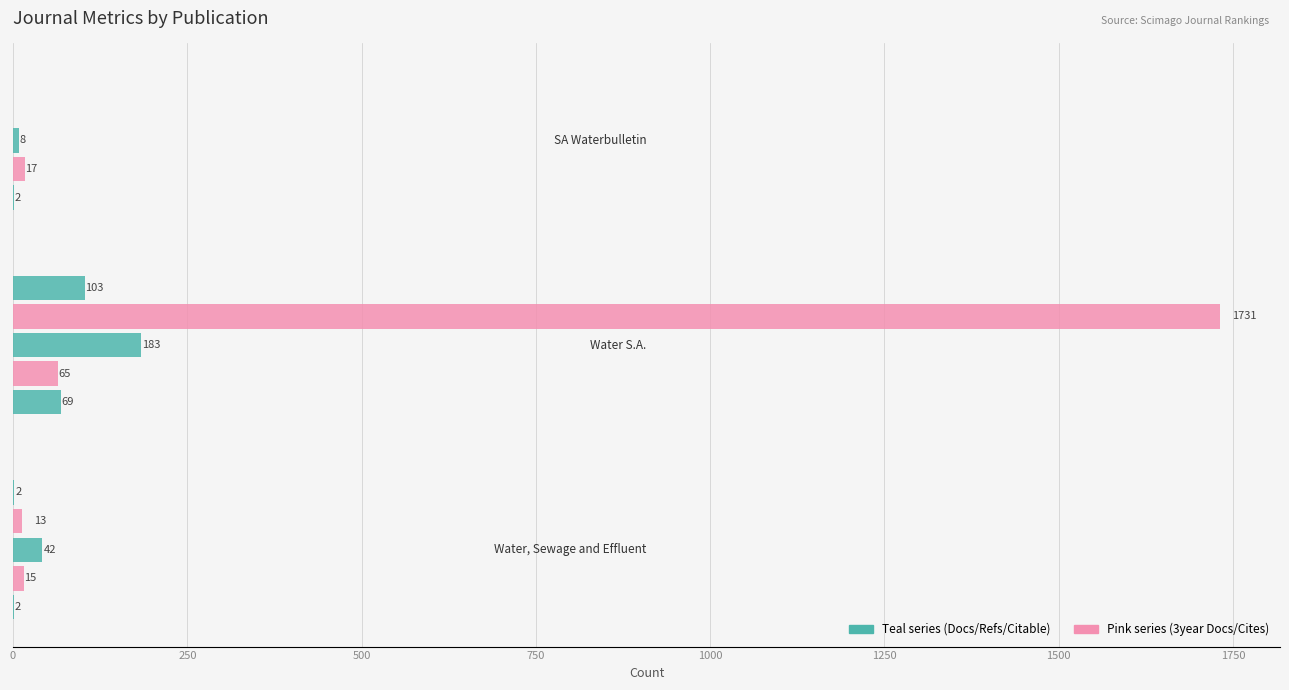

Count the number of categories in the chart.

3